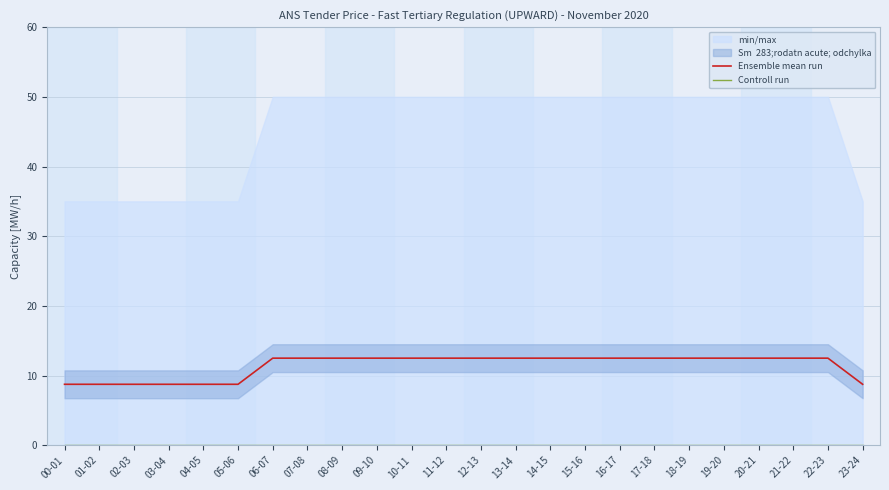

What is the sum of the Ensemble mean run values at 01-02 and 19-20?

21.2